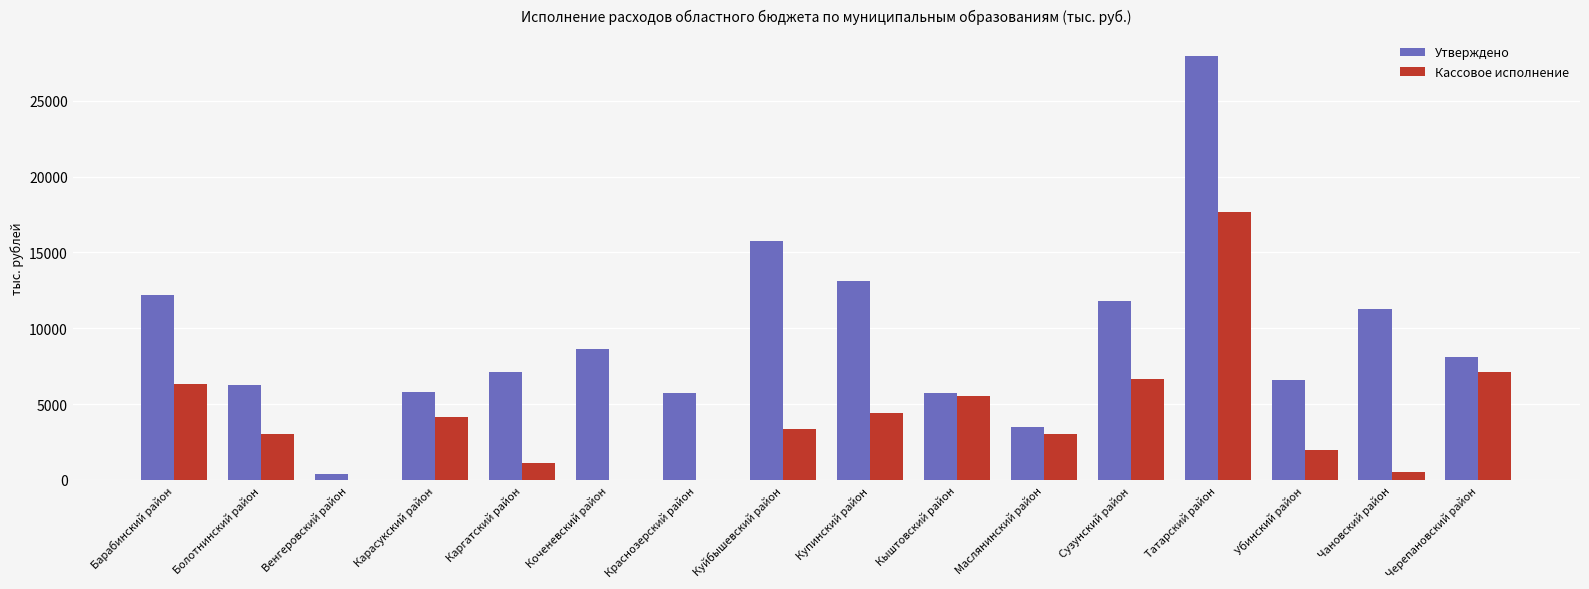

Read the Кассовое исполнение value at Купинский район.

4440.6